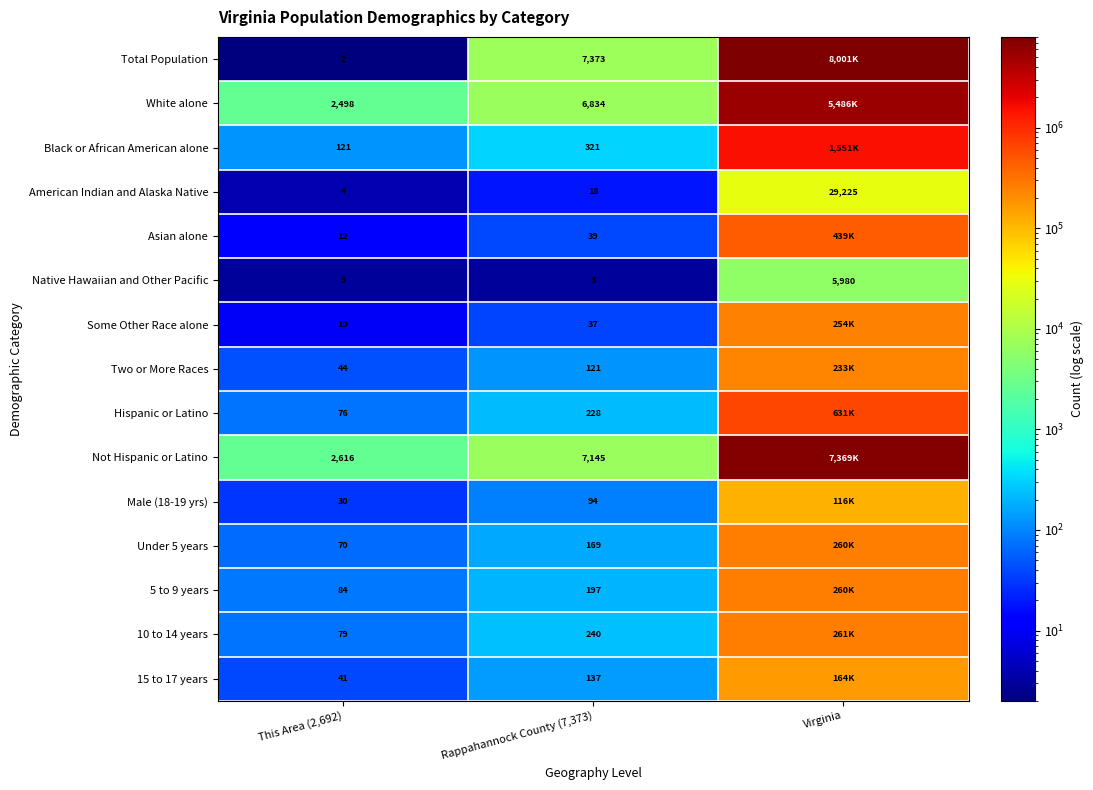

Rank the series at This Area (2,692) from lowest to highest value.

Total Population, Native Hawaiian and Other Pacific, American Indian and Alaska Native, Some Other Race alone, Asian alone, Male (18-19 yrs), 15 to 17 years, Two or More Races, Under 5 years, Hispanic or Latino, 10 to 14 years, 5 to 9 years, Black or African American alone, White alone, Not Hispanic or Latino